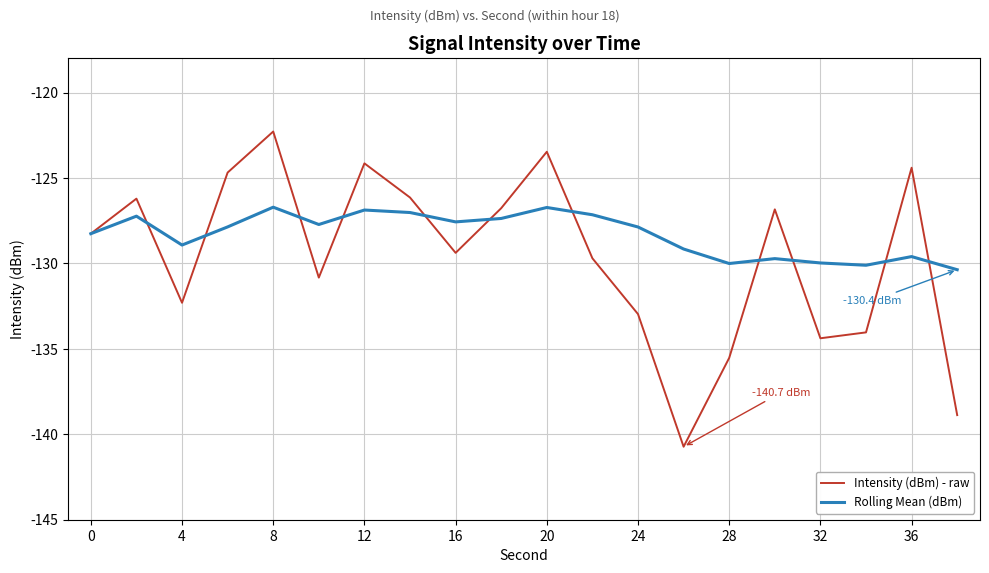

In Rolling Mean (dBm), how many points are higher than both neighbors (excluding endpoints)?

6